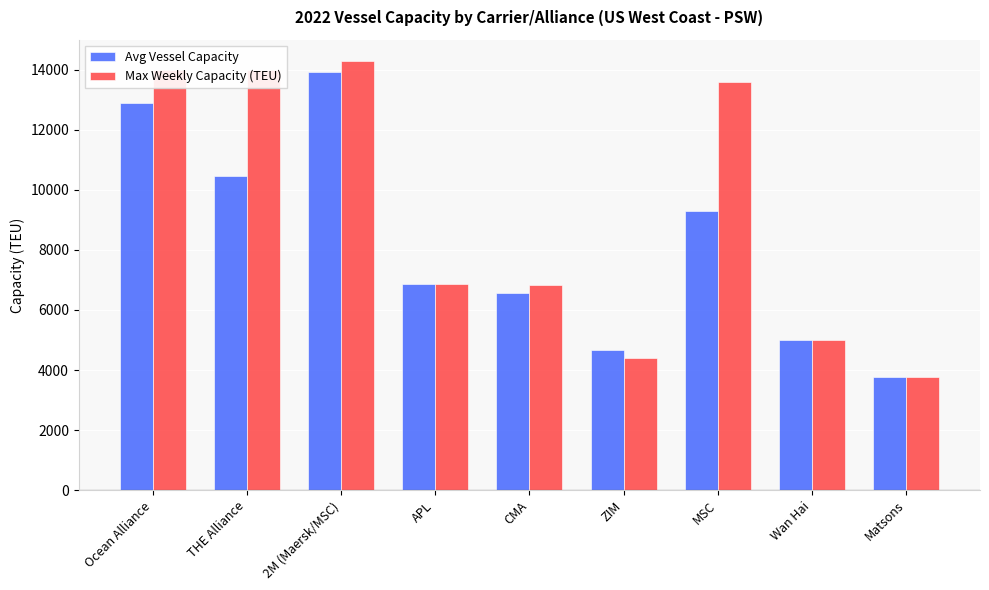

What is the label of the 9th bar from the right?

Ocean Alliance